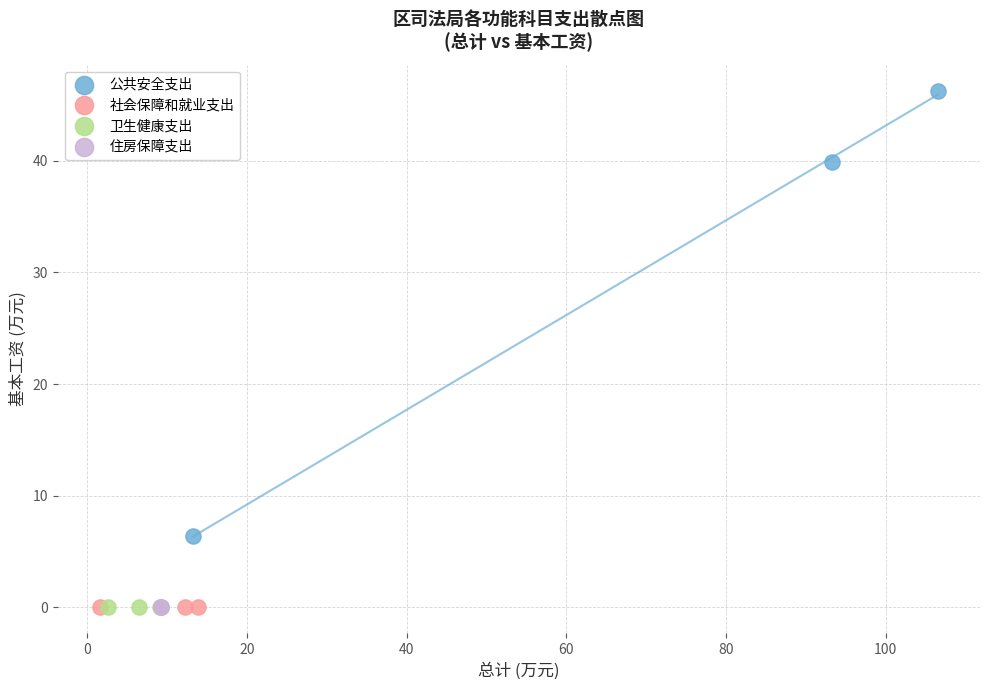

Which series reaches the maximum Y coordinate?

公共安全支出